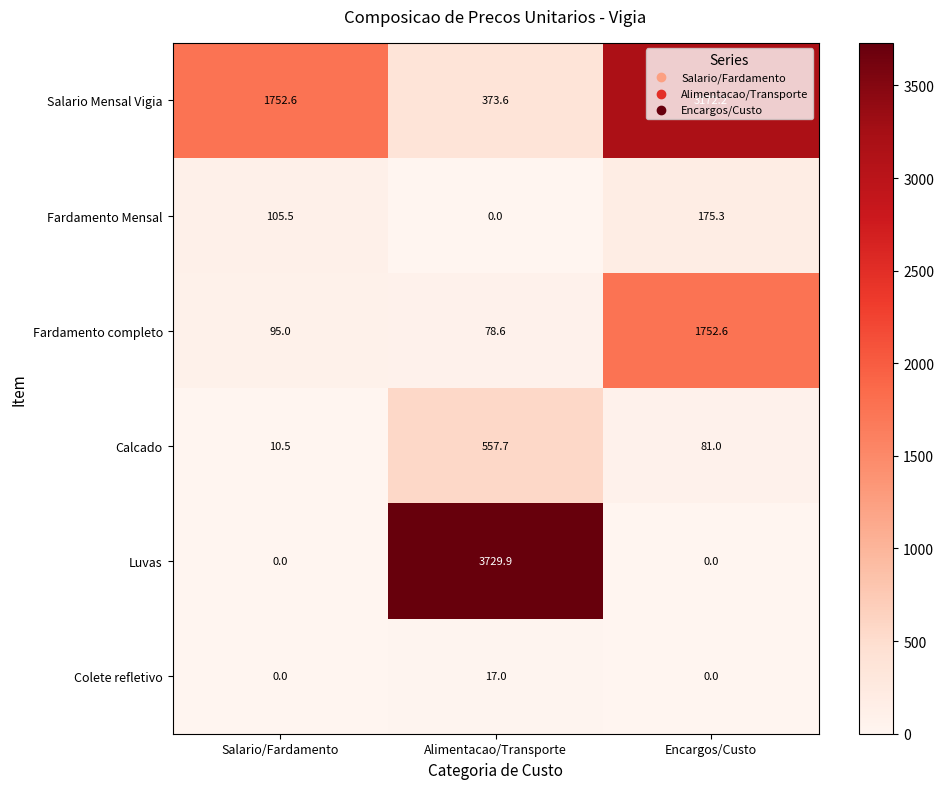

Between Alimentacao/Transporte and Encargos/Custo, which series saw the biggest shift?

Luvas